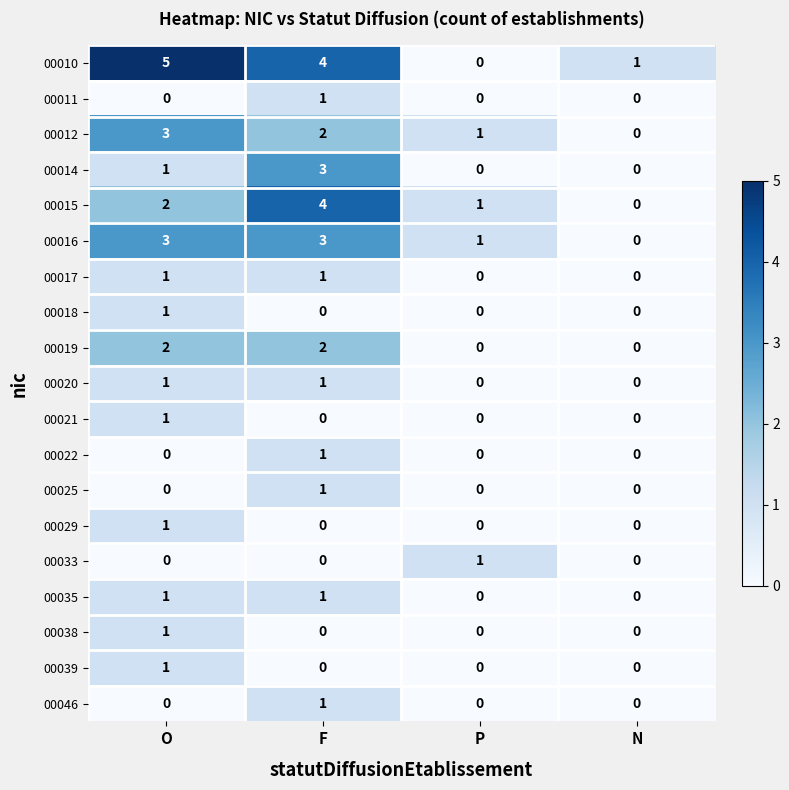

Which label corresponds to the largest value in the chart?

O